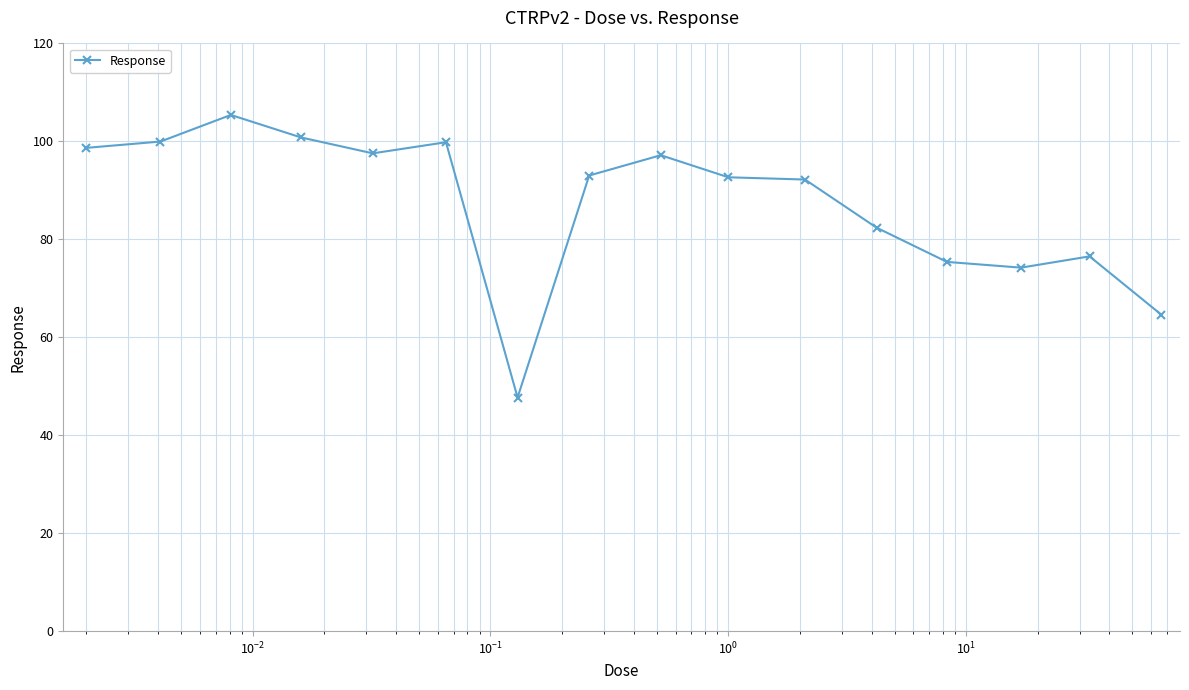

Count the number of categories in the chart.

16